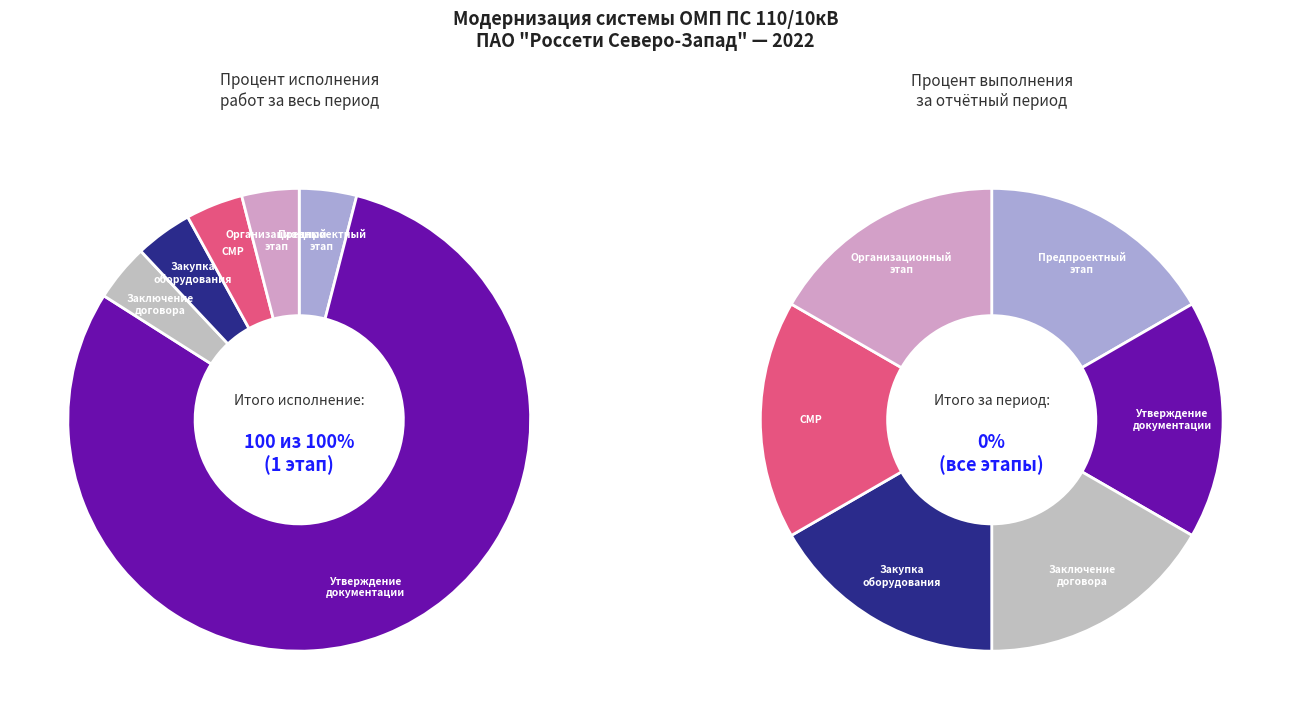

Count the number of slices in the pie.

6